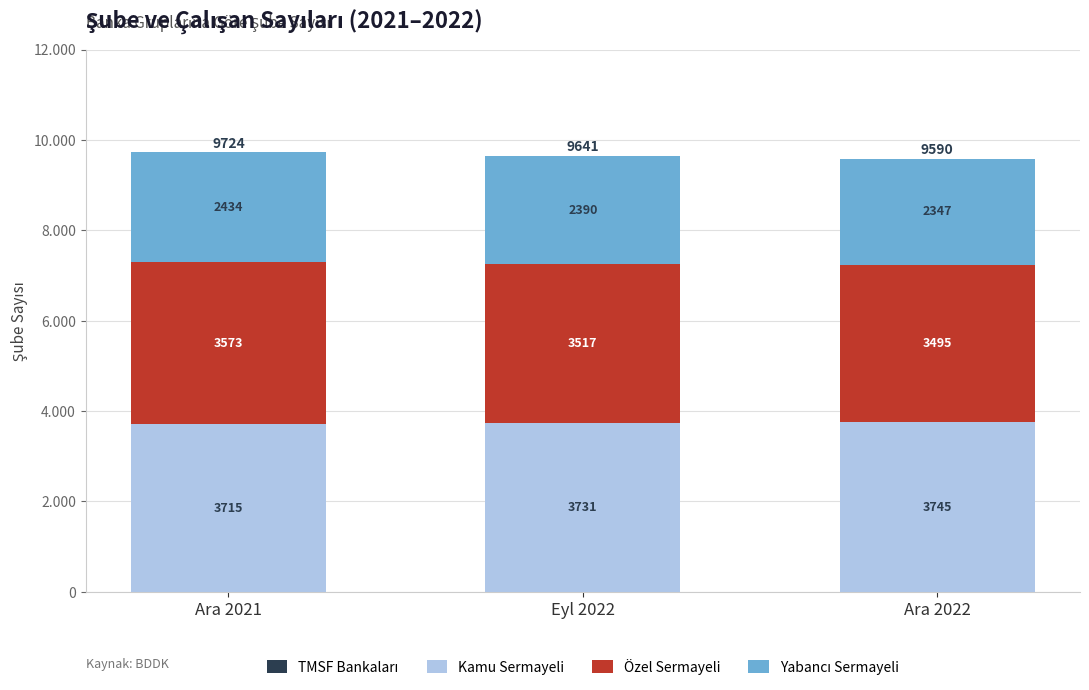

Are the bars grouped side by side (vs. stacked)?

No